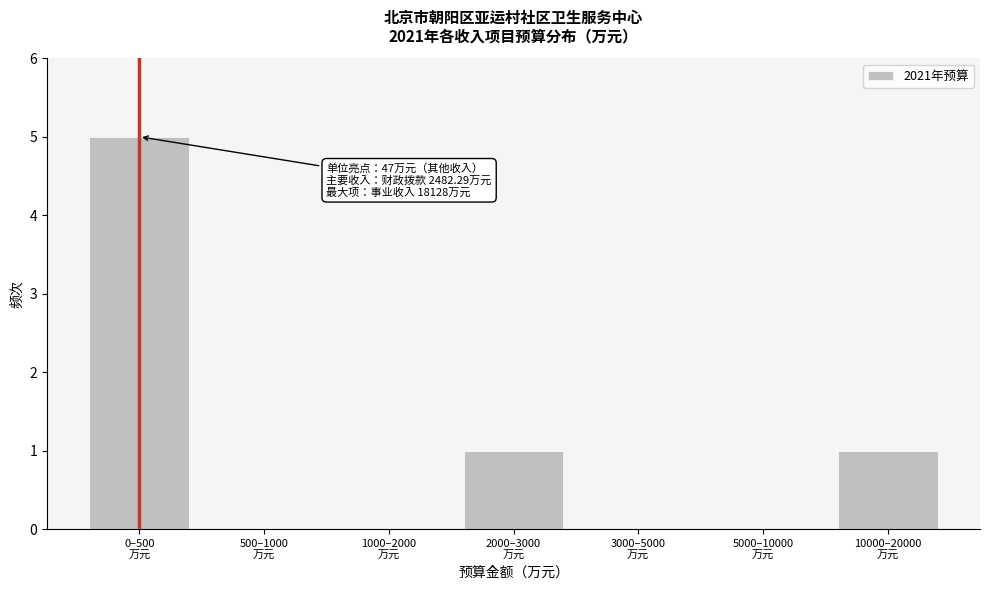

What is the greatest value displayed?

5